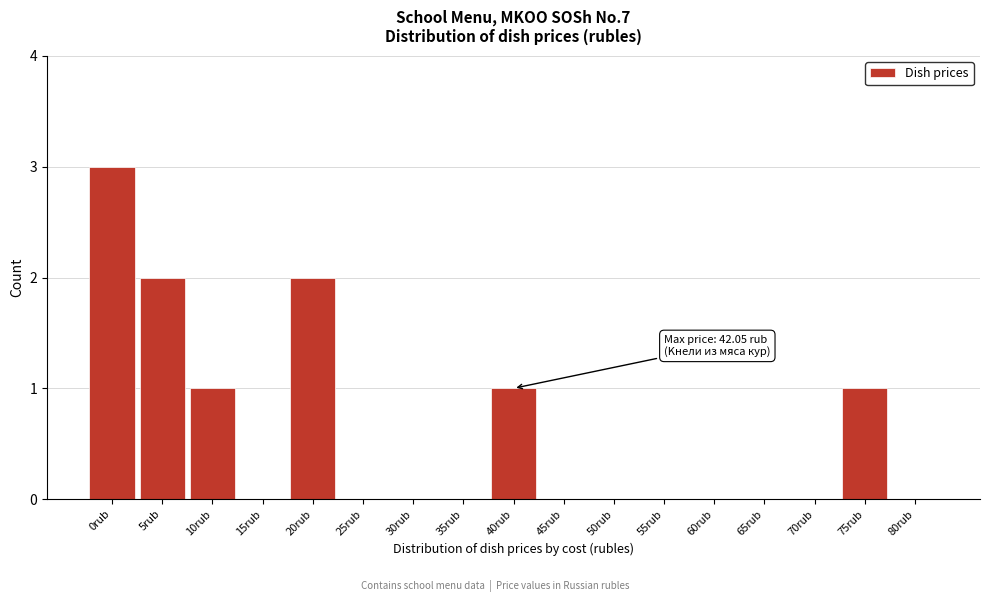

Reading left to right, what are all the values shown in this chart?

0rub=3	5rub=2	10rub=1	15rub=0	20rub=2	25rub=0	30rub=0	35rub=0	40rub=1	45rub=0	50rub=0	55rub=0	60rub=0	65rub=0	70rub=0	75rub=1	80rub=0